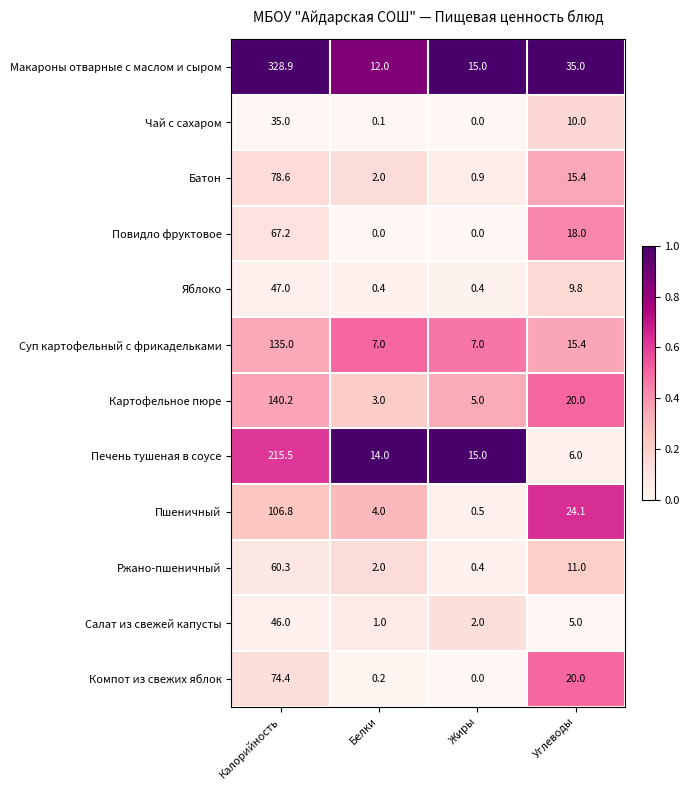

What is the sum of the Салат из свежей капусты values at Жиры and Калорийность?

48.0